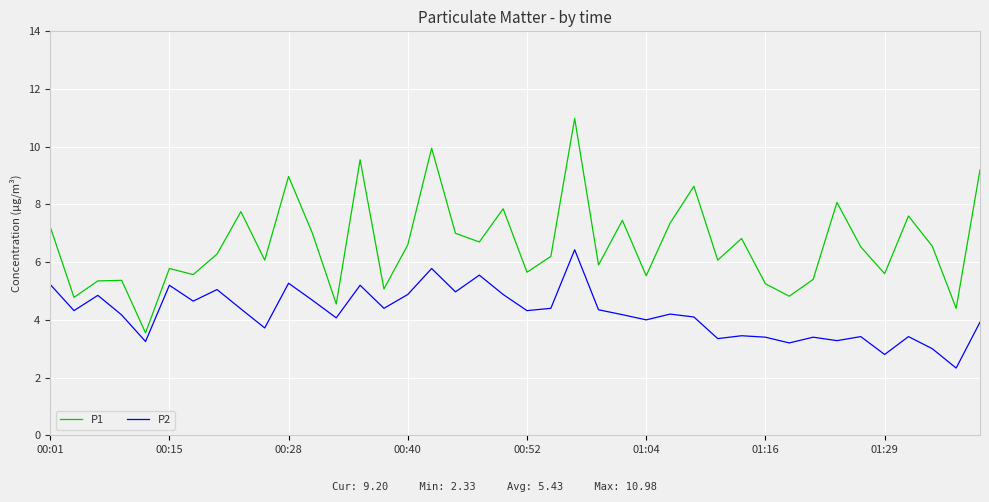

Which series has the largest range (max minus min)?

P1